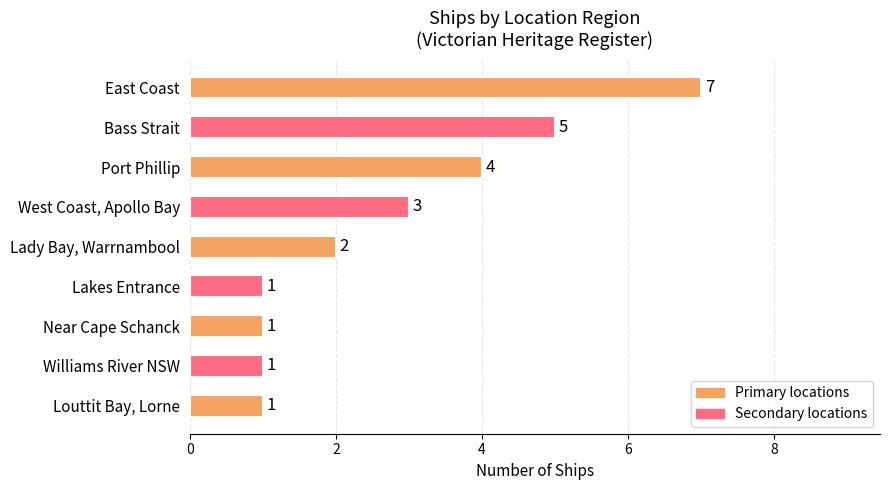

Which label corresponds to the largest value in the chart?

East Coast